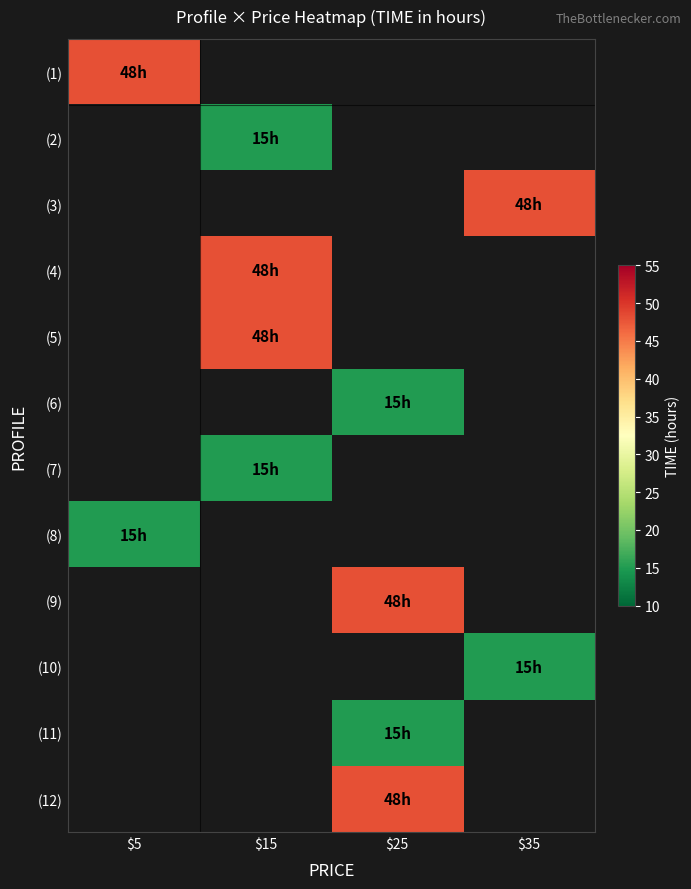

Which label corresponds to the smallest value in the chart?

$15